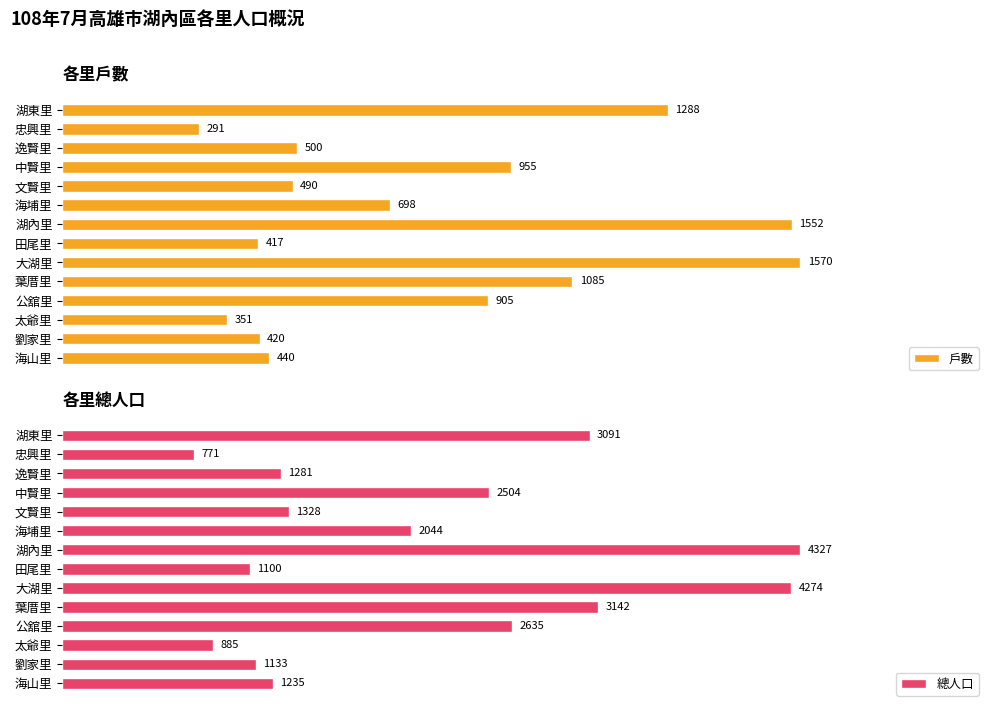

How many groups of bars are there?

14